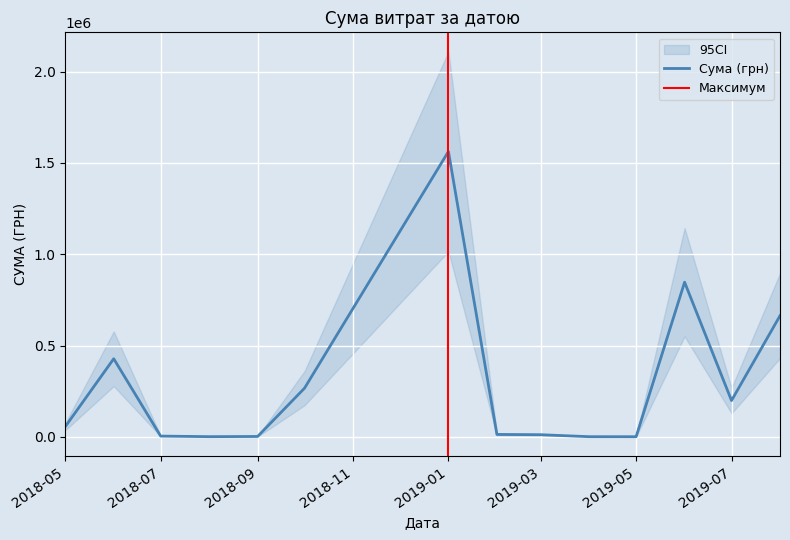

True or false: there are more than 0 points higher than both neighbors.

True